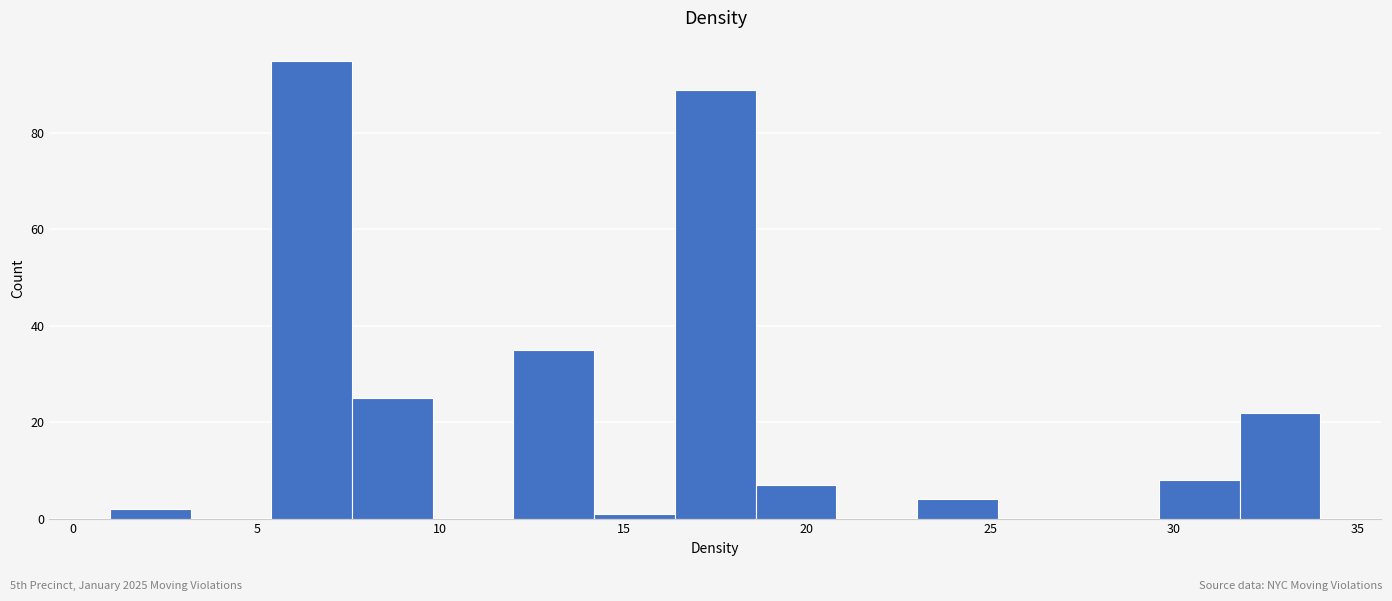

Which range on the x-axis has the tallest bar?

5.4 to 7.6